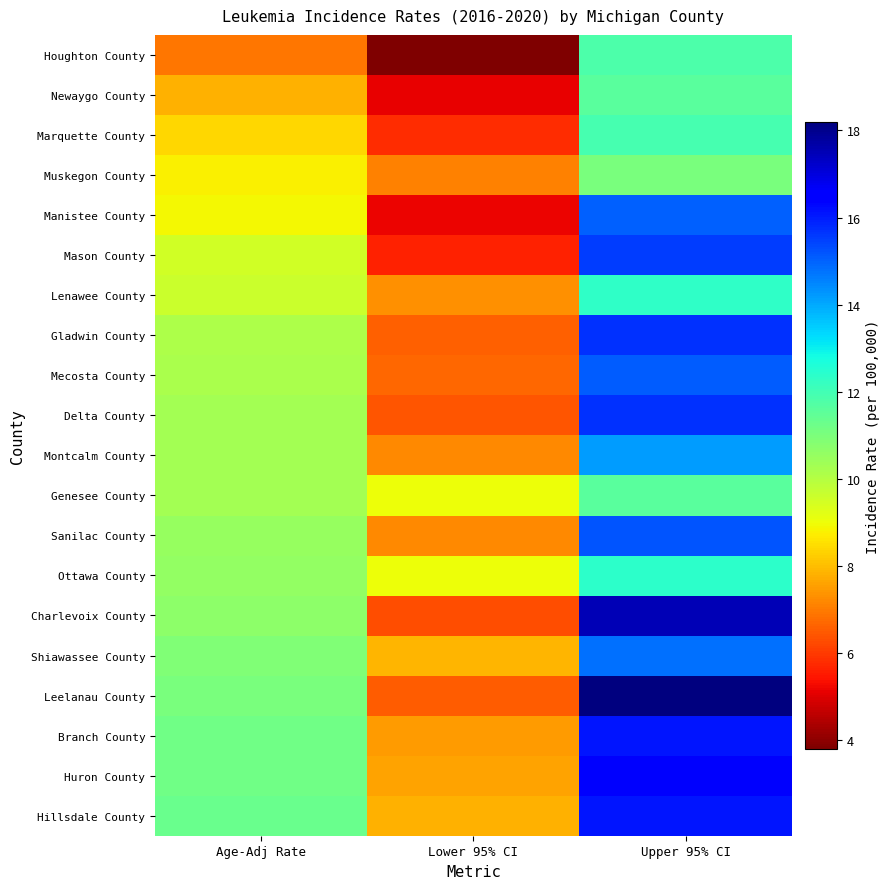

At which category does the chart reach its minimum across all series?

Lower 95% CI